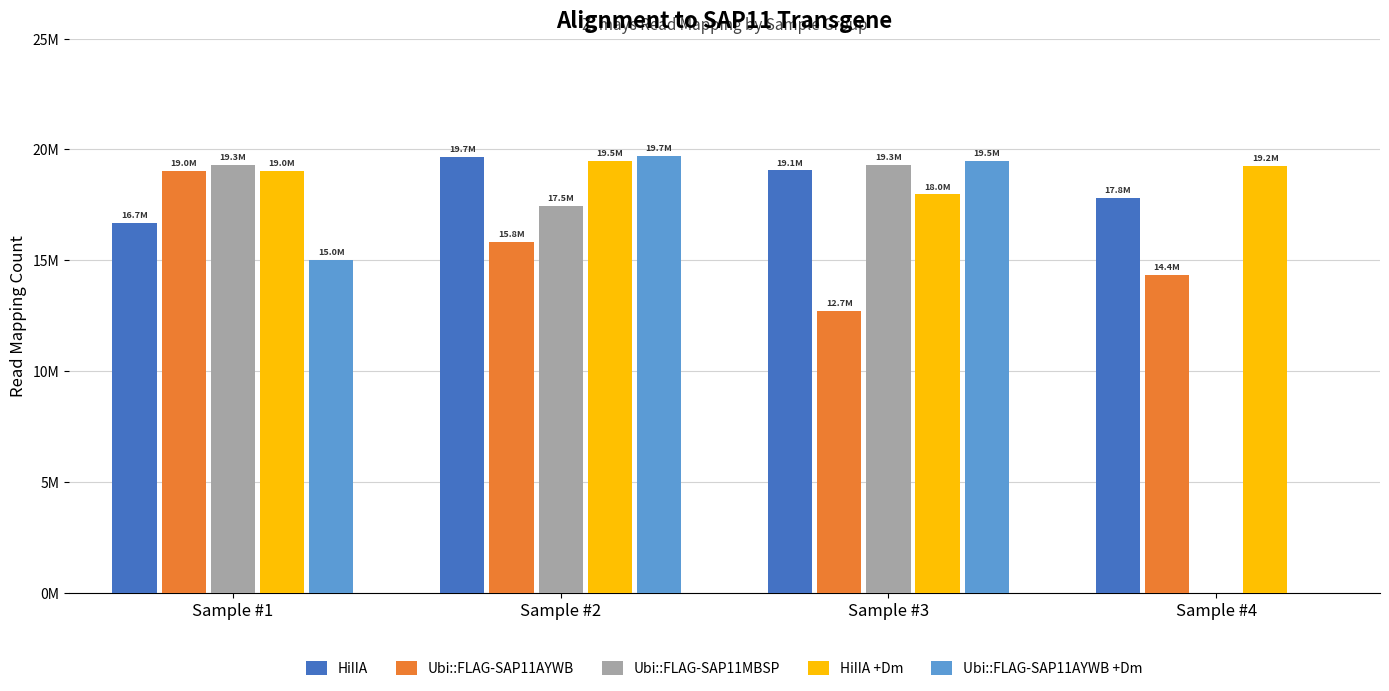

Reading left to right, what are all the values shown in this chart?

HiIIA: 16672641	19675171	19052436	17825316
Ubi::FLAG-SAP11AYWB: 19027803	15826240	12727850	14354887
Ubi::FLAG-SAP11MBSP: 19298756	17462427	19289923	0
HiIIA +Dm: 19034462	19489617	17973657	19244355
Ubi::FLAG-SAP11AYWB +Dm: 15011805	19720829	19479916	0